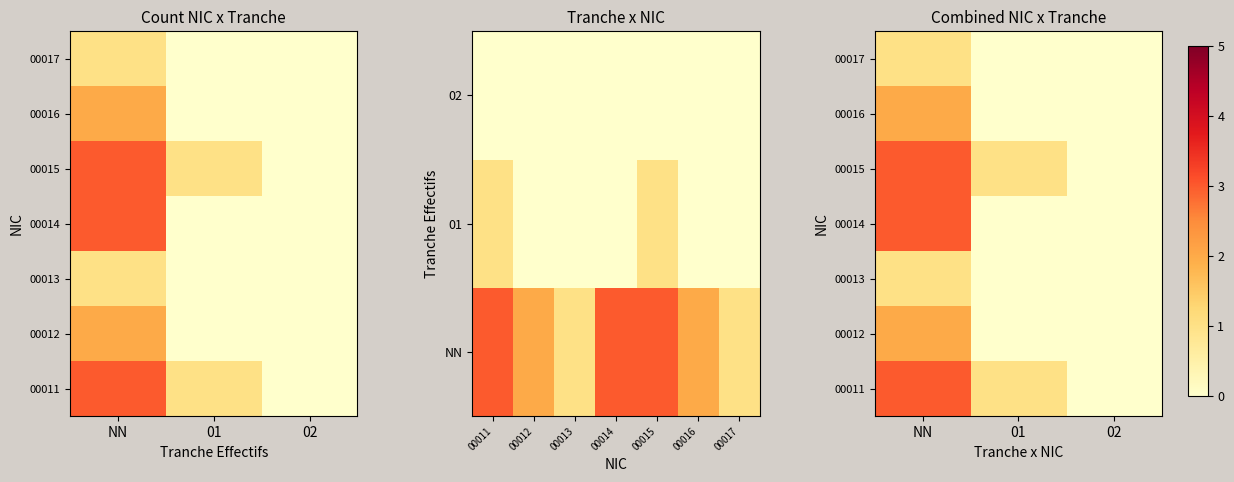

Is it true that 00016 equals 3 at NN?

False